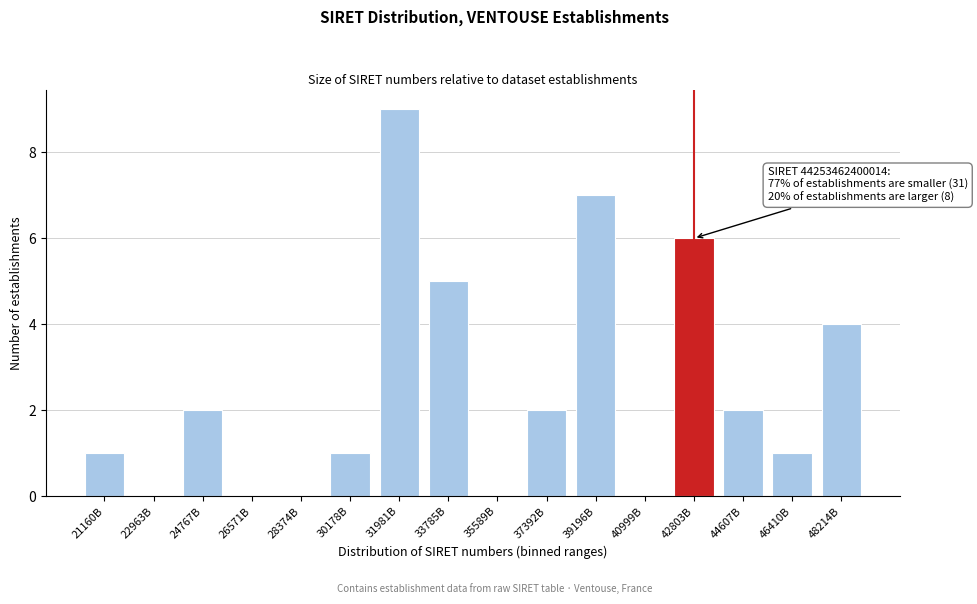

Reading right to left, transcribe all the data shown in this chart.

48214B=4	46410B=1	44607B=2	42803B=6	40999B=0	39196B=7	37392B=2	35589B=0	33785B=5	31981B=9	30178B=1	28374B=0	26571B=0	24767B=2	22963B=0	21160B=1